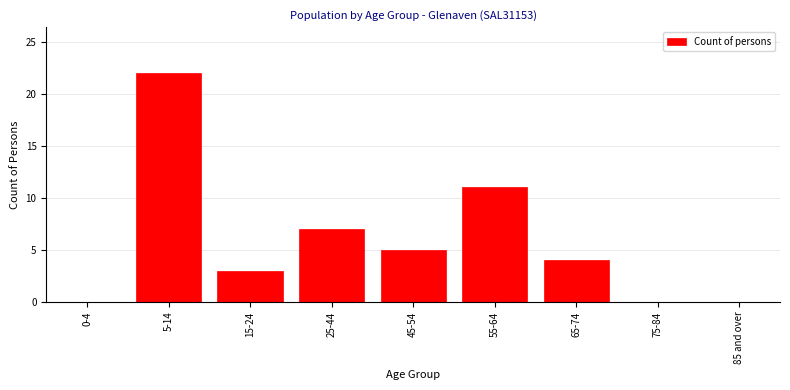

Reading left to right, extract all data points from this chart.

0-4=0	5-14=22	15-24=3	25-44=7	45-54=5	55-64=11	65-74=4	75-84=0	85 and over=0